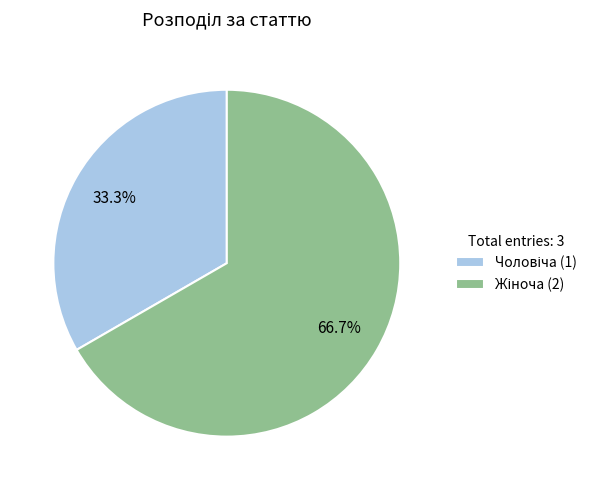

How many slices are in this pie chart?

2